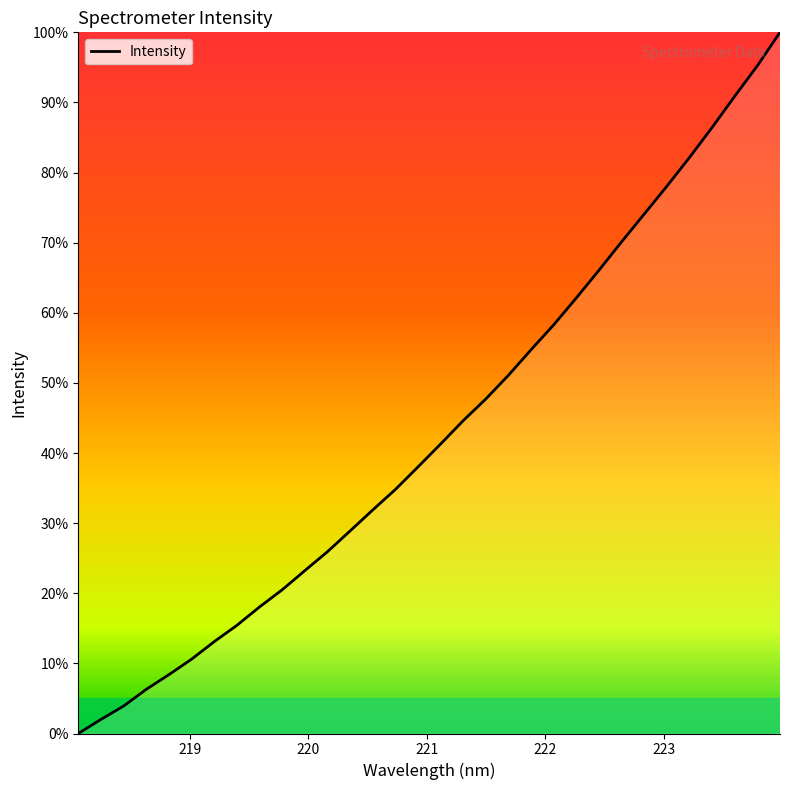

True or false: there are more than 1 points higher than both neighbors.

False